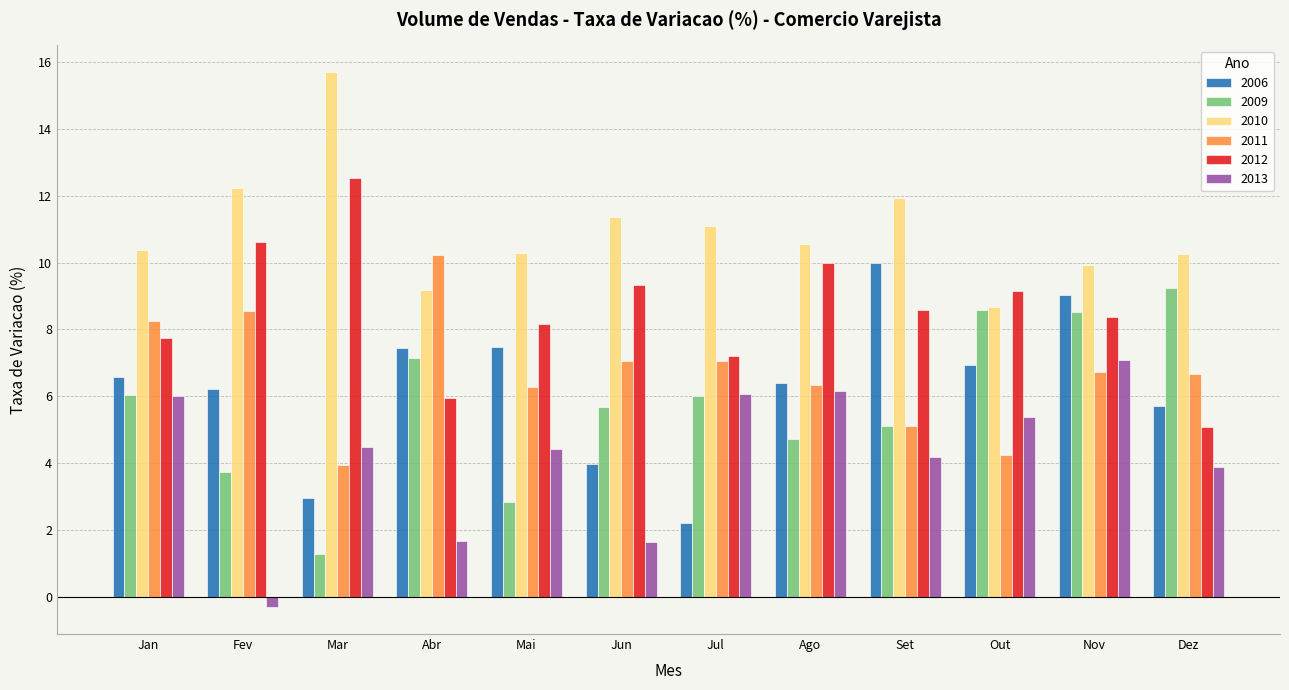

What is the label of the 10th bar from the right?

Mar